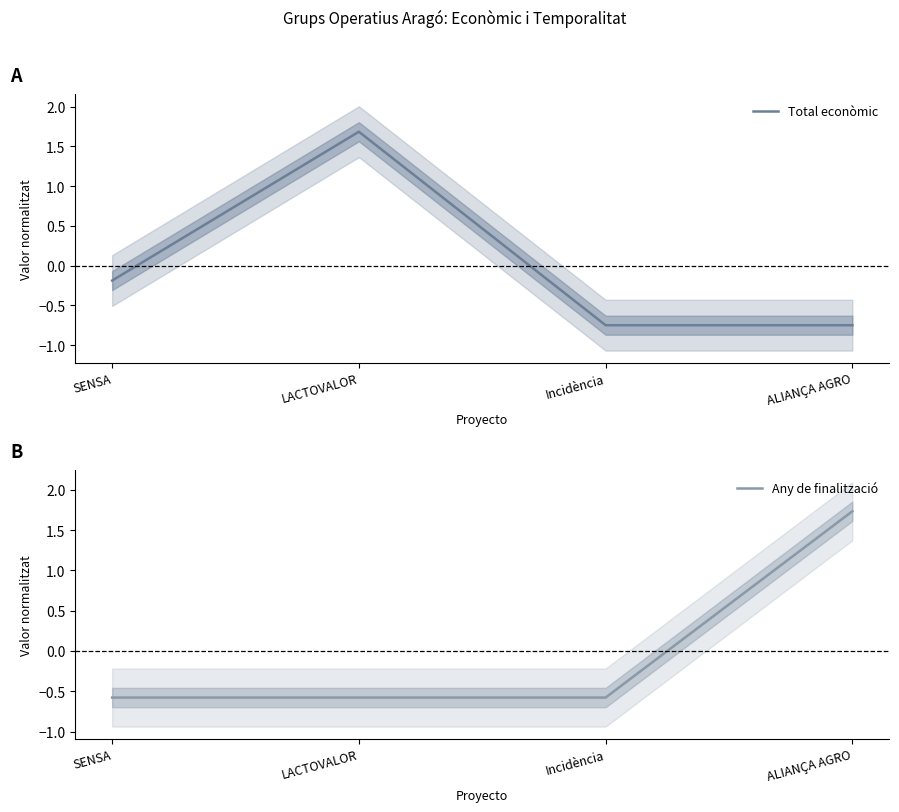

What is the minimum value shown in the chart?

-0.7